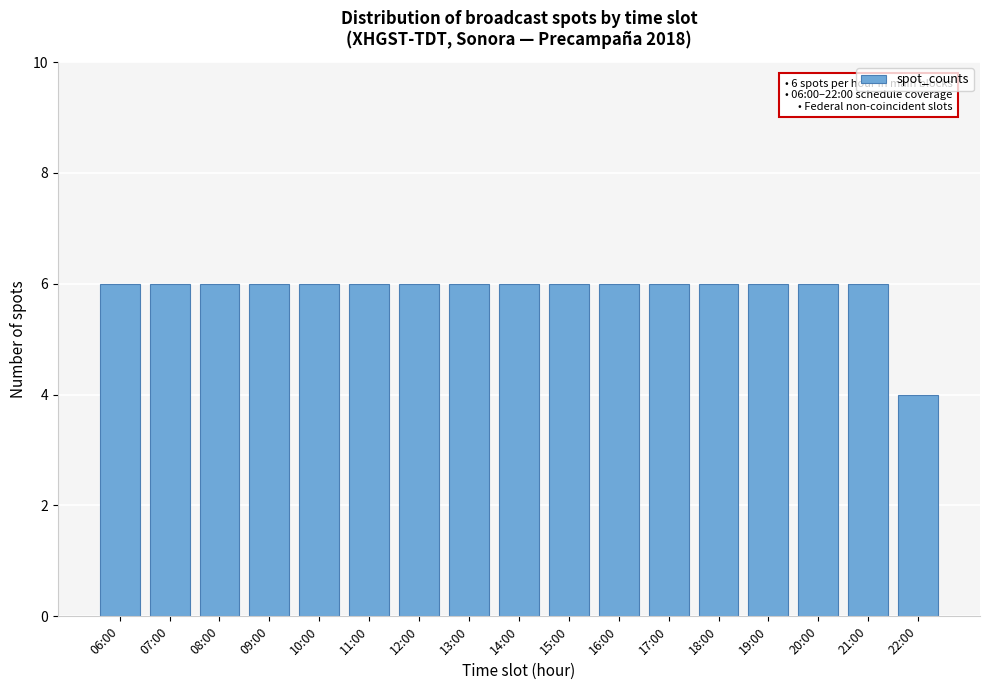

Reading right to left, list all the values displayed in this chart.

4	6	6	6	6	6	6	6	6	6	6	6	6	6	6	6	6